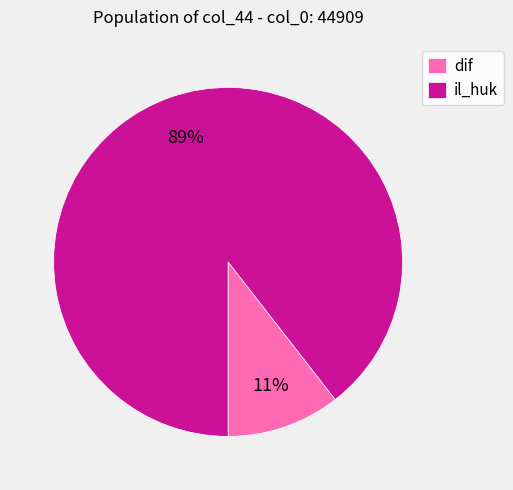

What is the largest slice in the pie chart?

il_huk